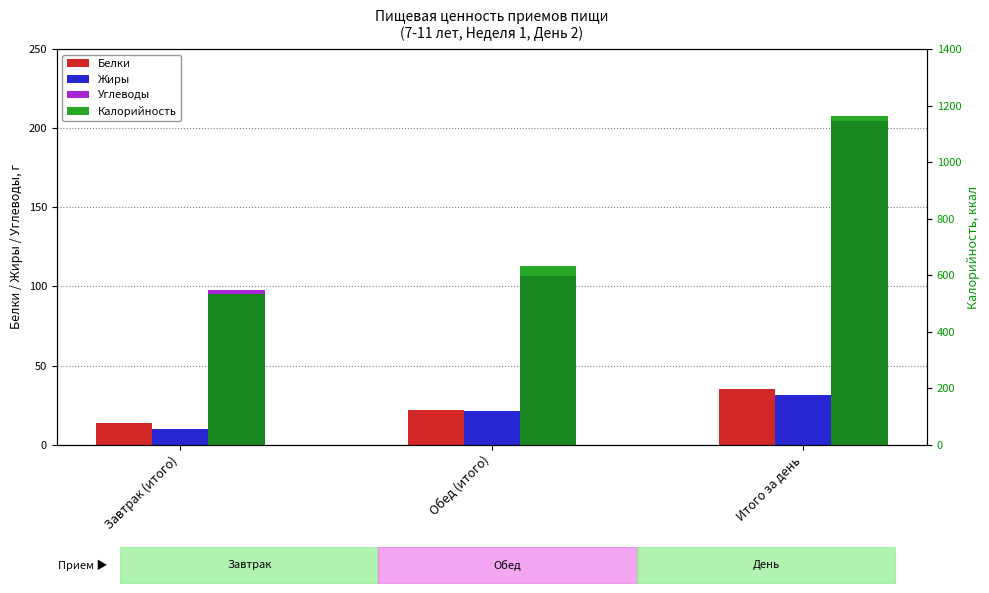

What is the difference between the Калорийность values at Обед (итого) and Итого за день?

533.3